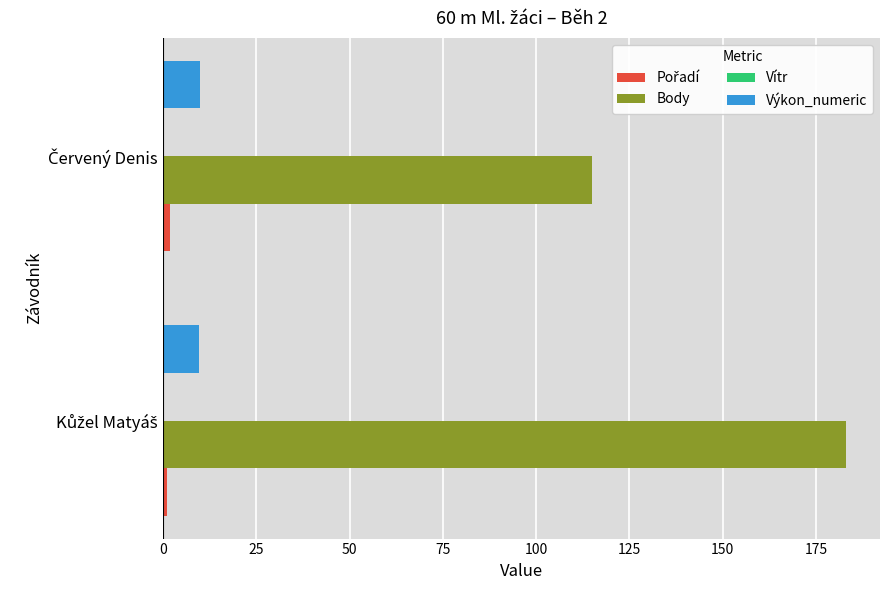

Which series has the largest total across all categories?

Body